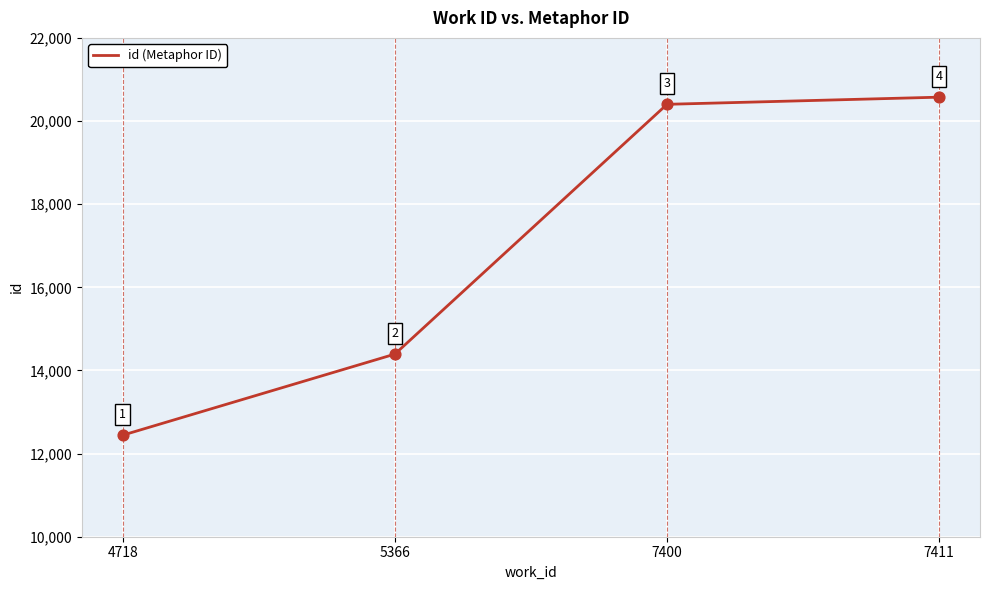

Which has a higher value, 7400 or 7411?

7411